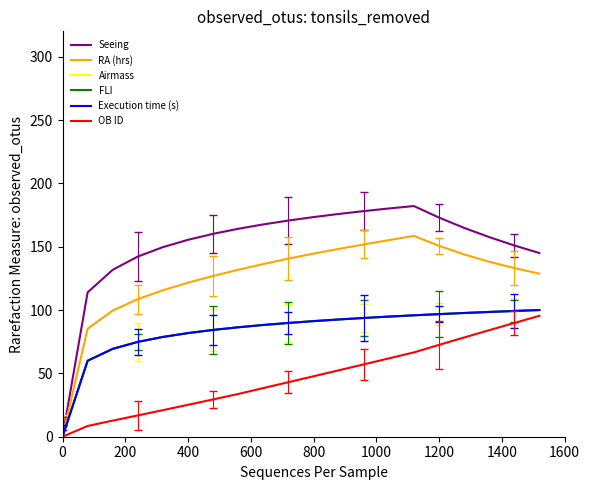

How many series are shown in this chart?

6